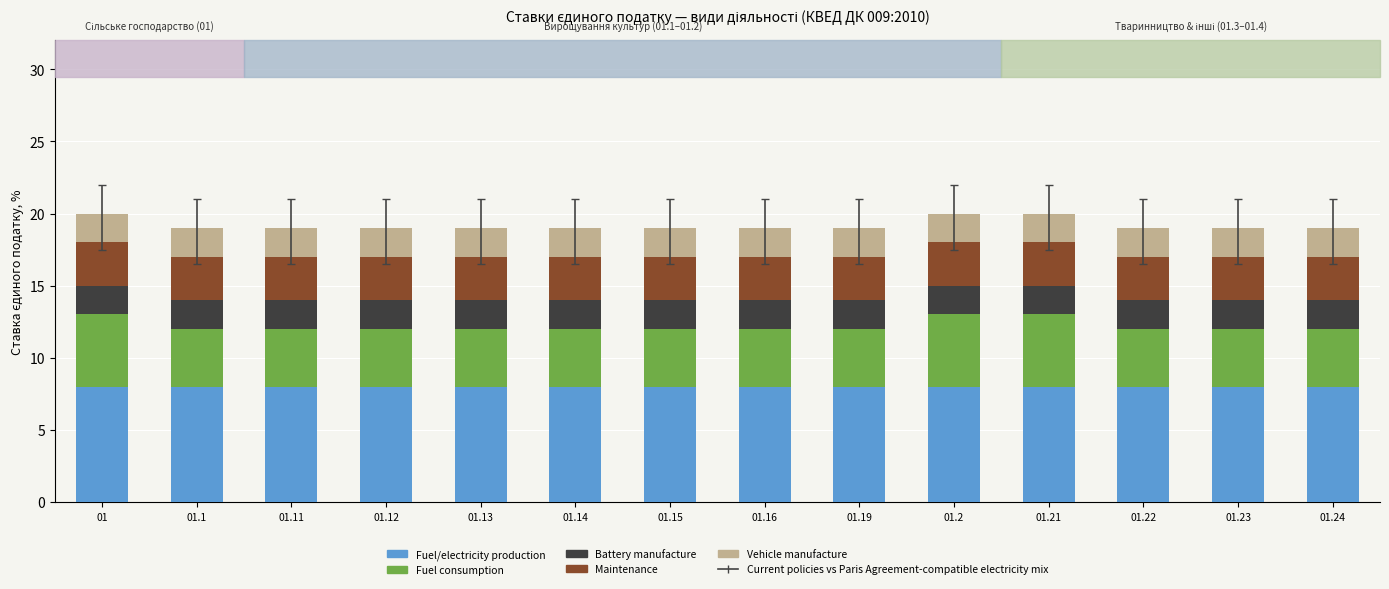

What is the total value across all series at 01.19?

19